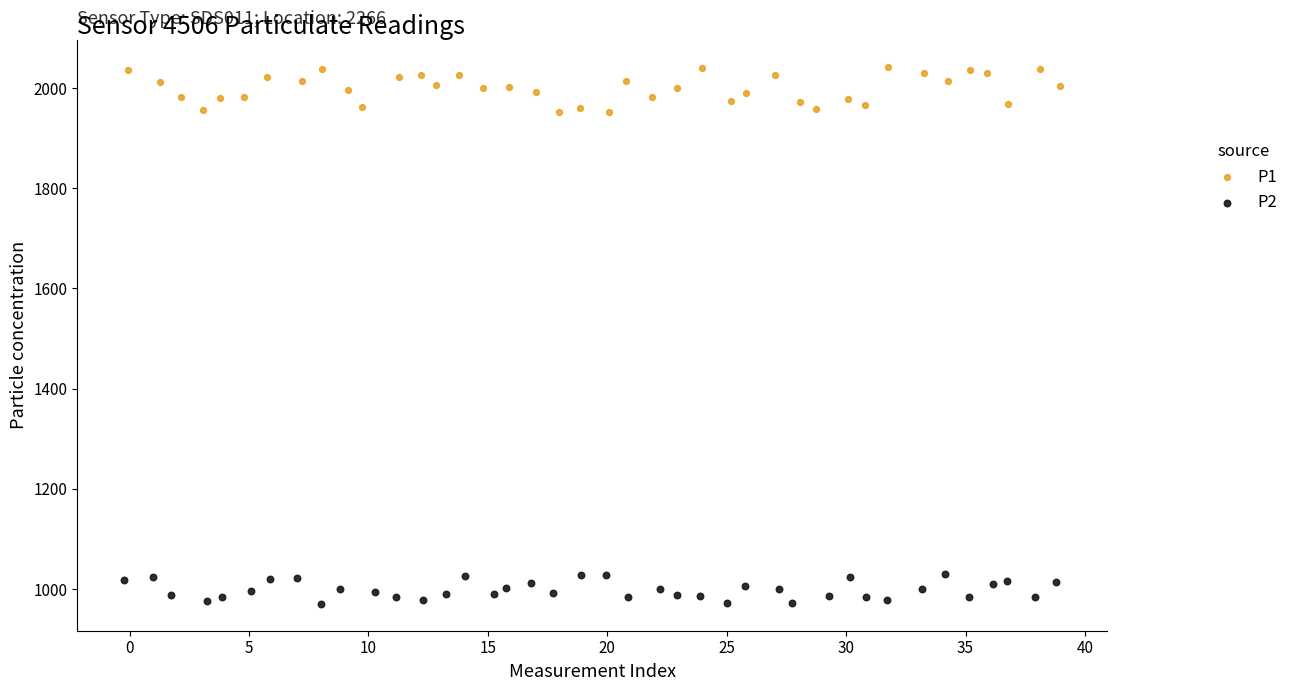

Which series has the widest spread of Y values?

P1